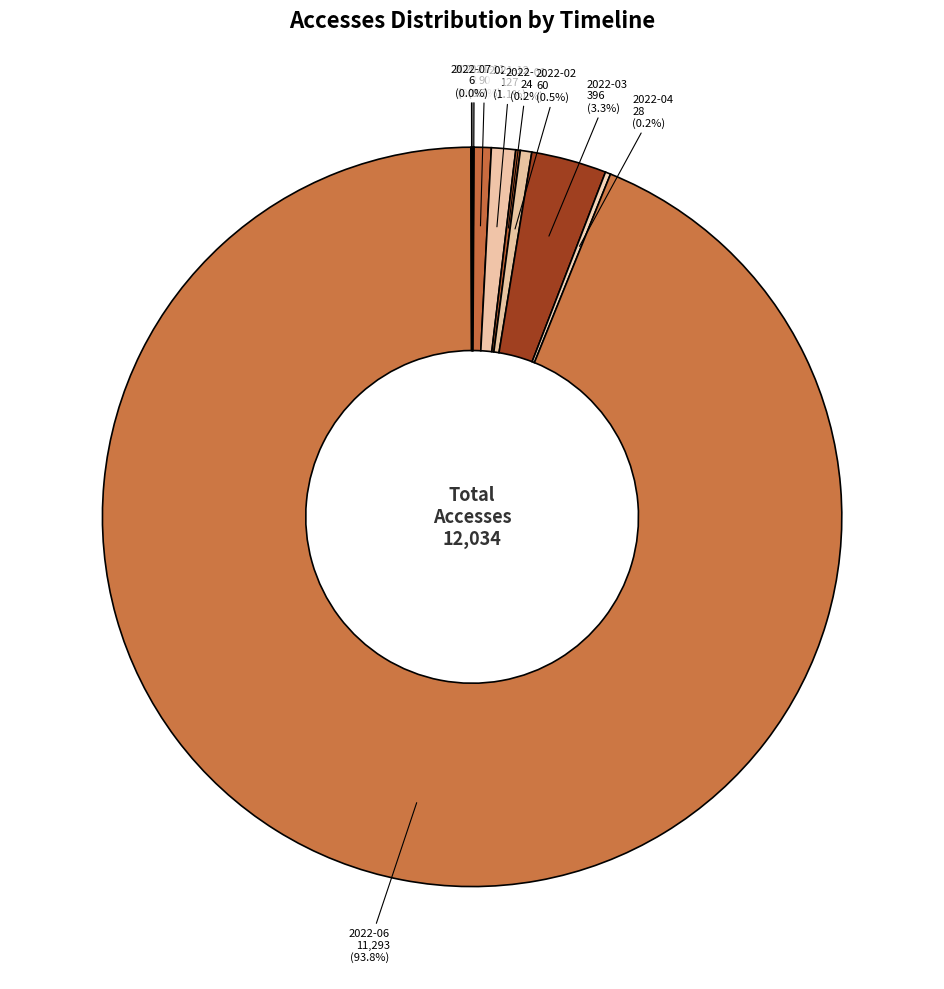

Which category has the biggest portion of the pie?

2022-06